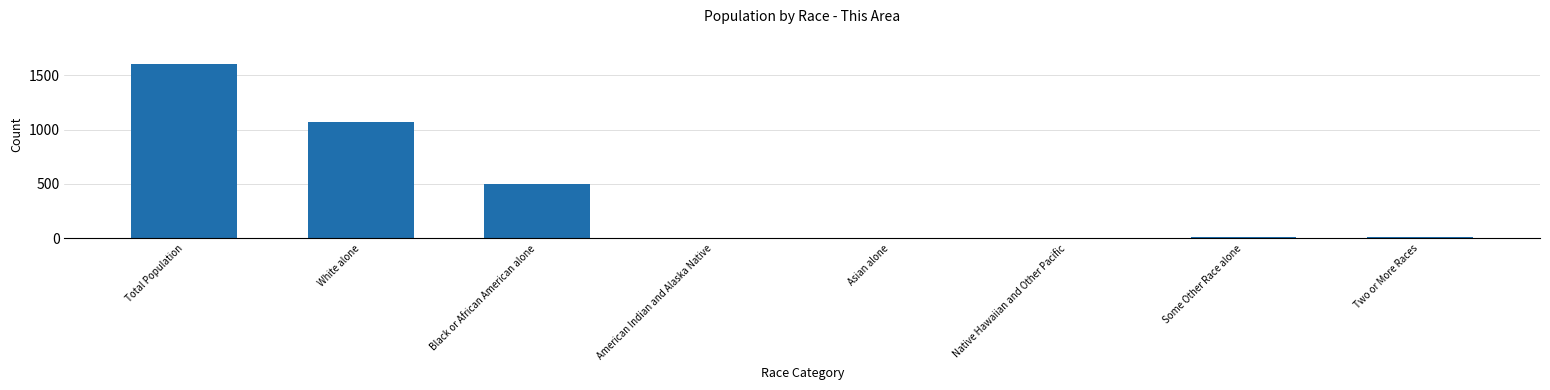

How many categories are shown in the chart?

8